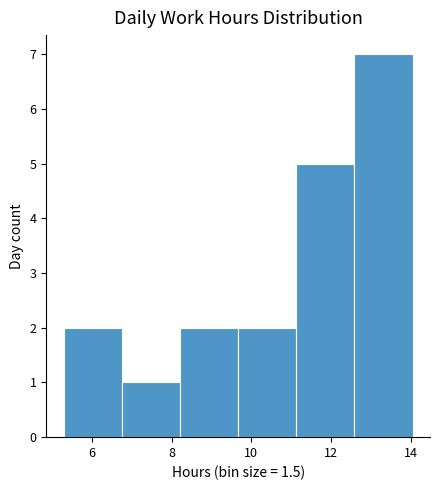

What is the height of the bar covering 8.2 to 9.6 on the x-axis? Neither the bar edges nor the heights are printed on the chart, so give them approximately, as read against the axes.

2